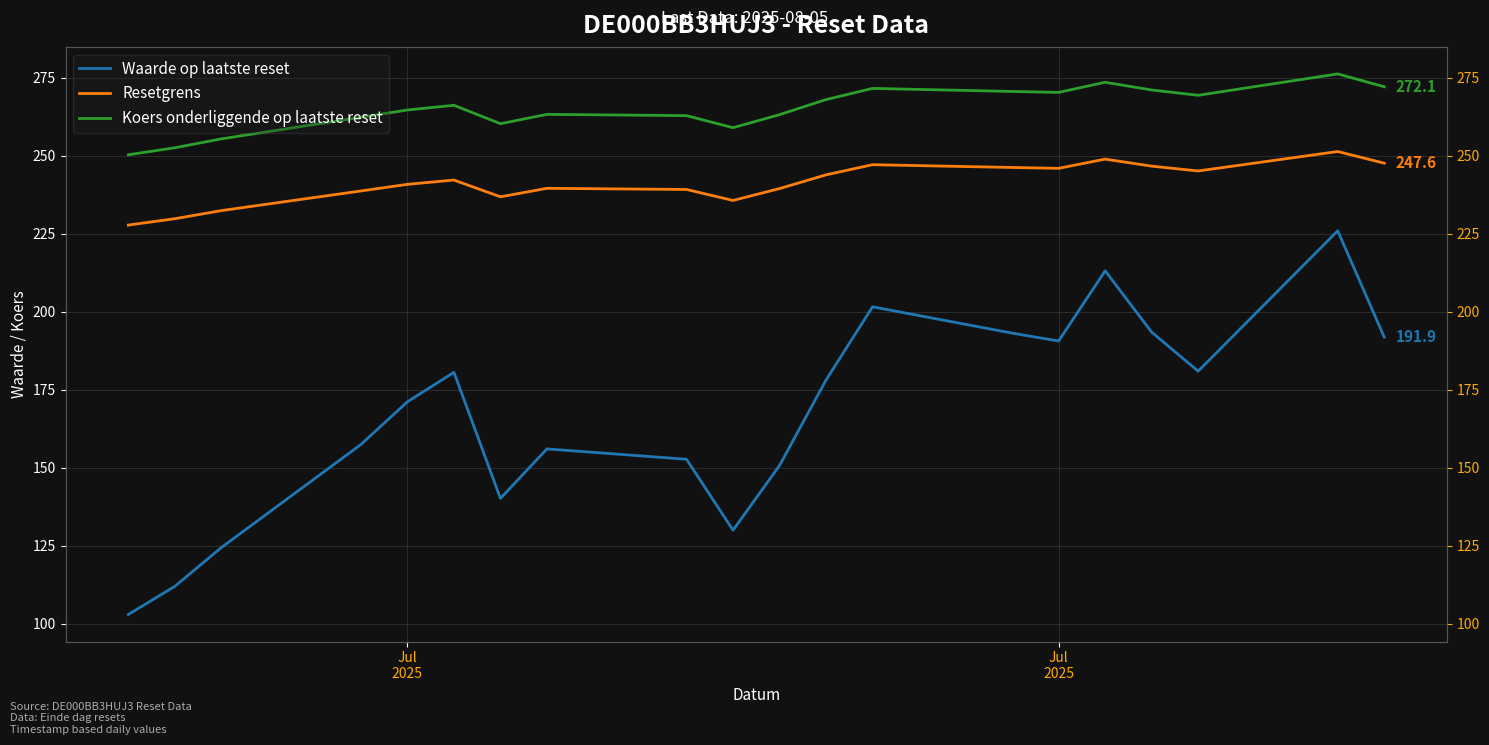

Is the value of Koers onderliggende op laatste reset at 14 greater than the value of Waarde op laatste reset at 9?

Yes